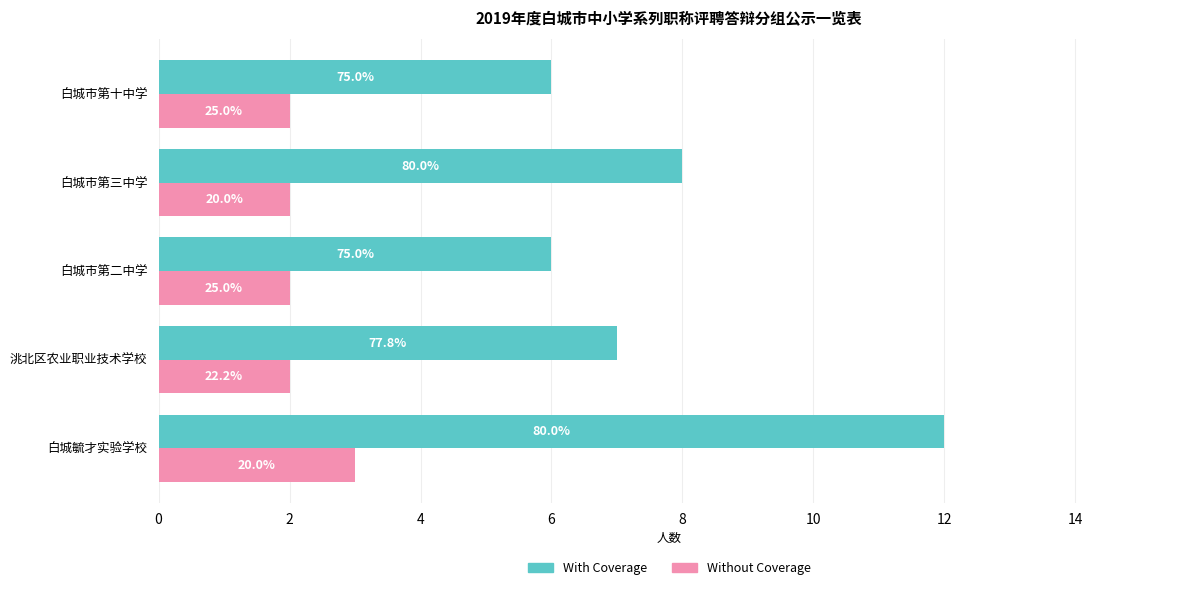

What is the sum of all Without Coverage values?

11